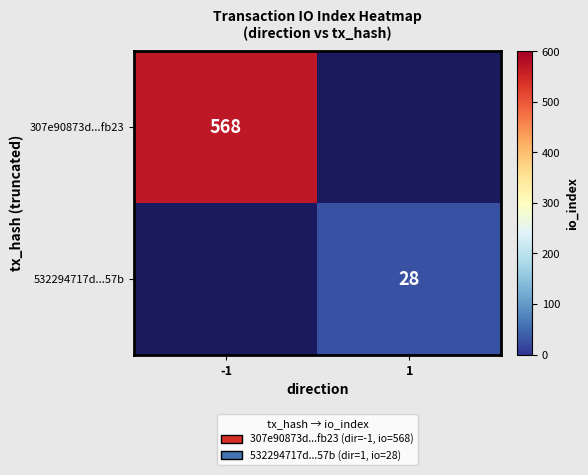

How many series are shown in this chart?

2